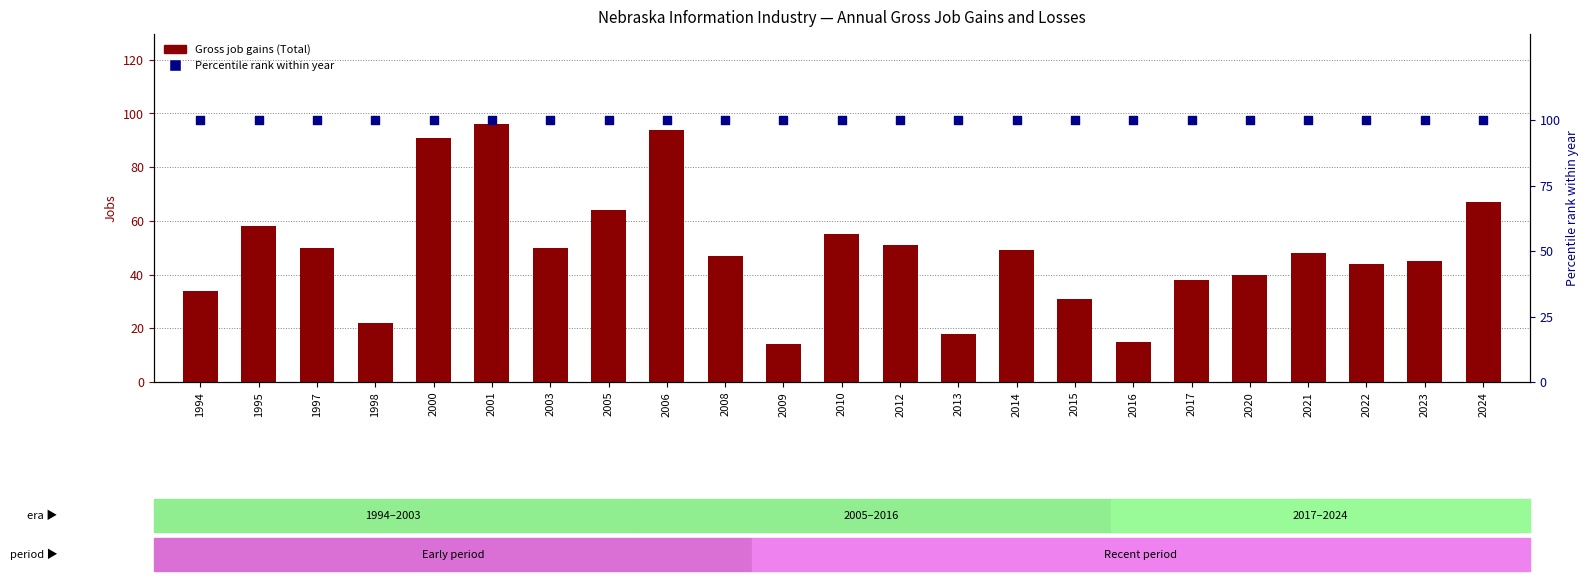

At which category is the sum across all series the highest?

2001